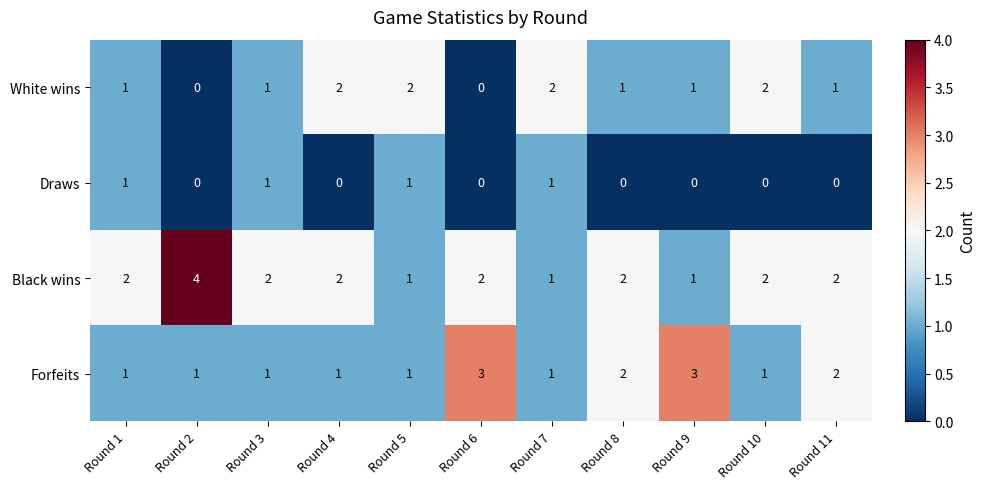

List the series in order of their overall mean, lowest first.

Draws, White wins, Forfeits, Black wins